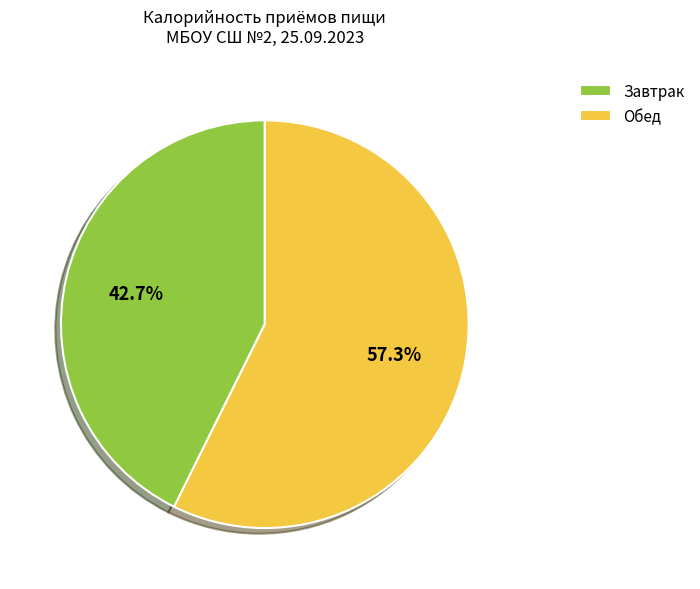

Which category has the smallest portion of the pie?

Завтрак